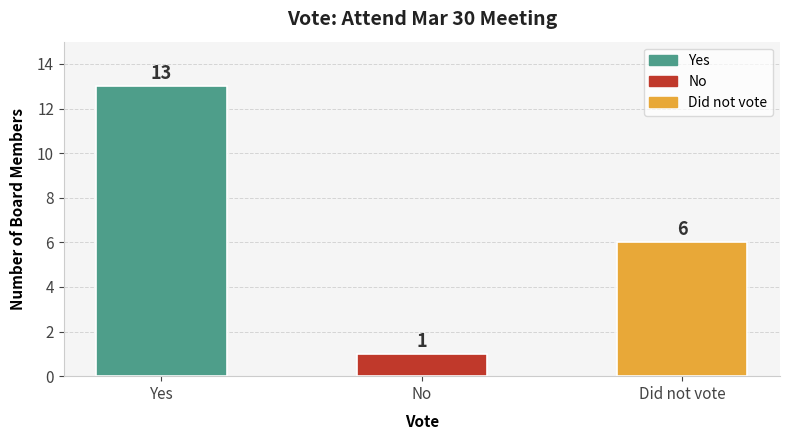

Reading left to right, extract all data points from this chart.

13	1	6